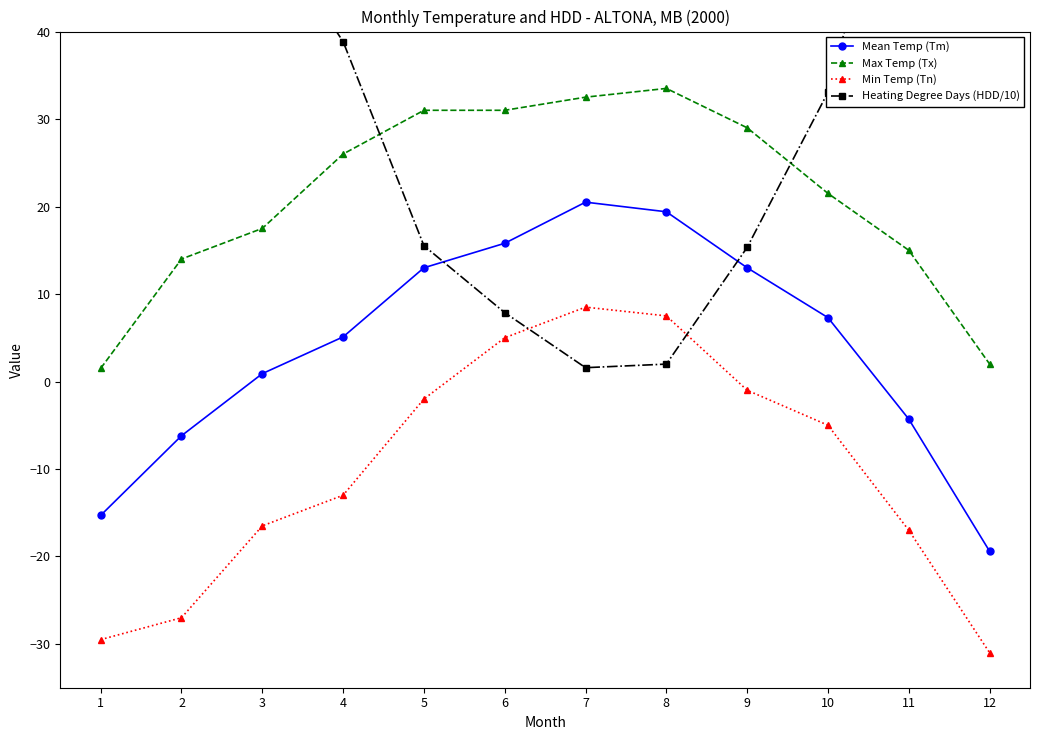

Which series has the largest total across all categories?

Heating Degree Days (HDD/10)